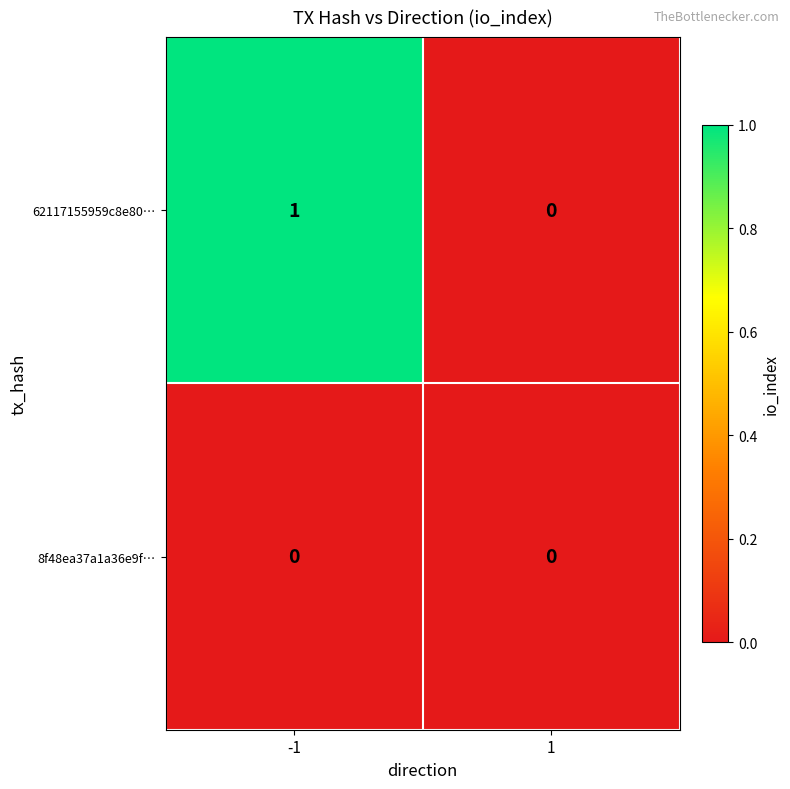

Which series has the widest spread of values?

62117155959c8e80…